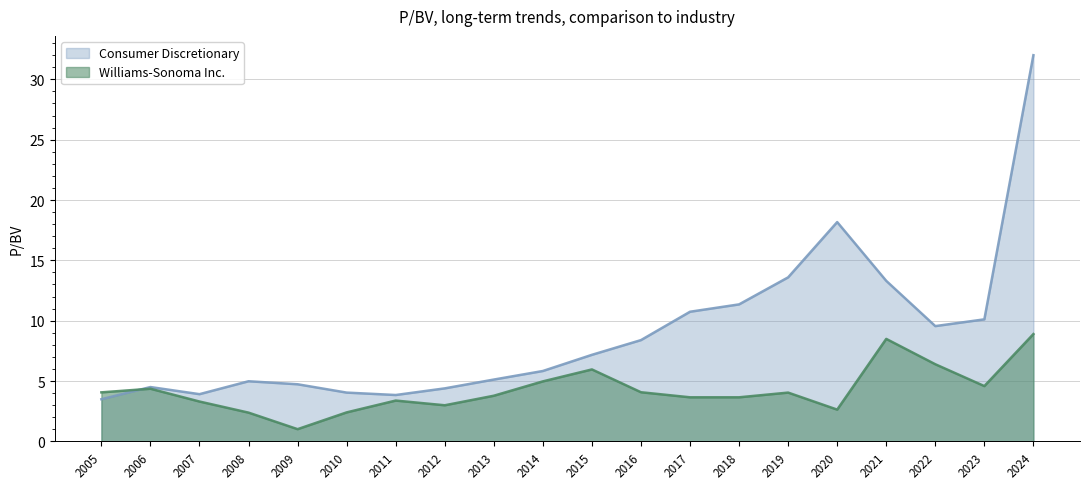

Reading left to right, transcribe all the data shown in this chart.

Consumer Discretionary: 3.5	4.5	3.9	5.0	4.7	4.0	3.8	4.4	5.1	5.8	7.2	8.4	10.7	11.3	13.6	18.2	13.3	9.6	10.1	32.0
Williams-Sonoma Inc.: 4.1	4.4	3.3	2.4	1.0	2.4	3.4	3.0	3.8	5.0	6.0	4.1	3.6	3.6	4.0	2.6	8.5	6.4	4.6	8.9